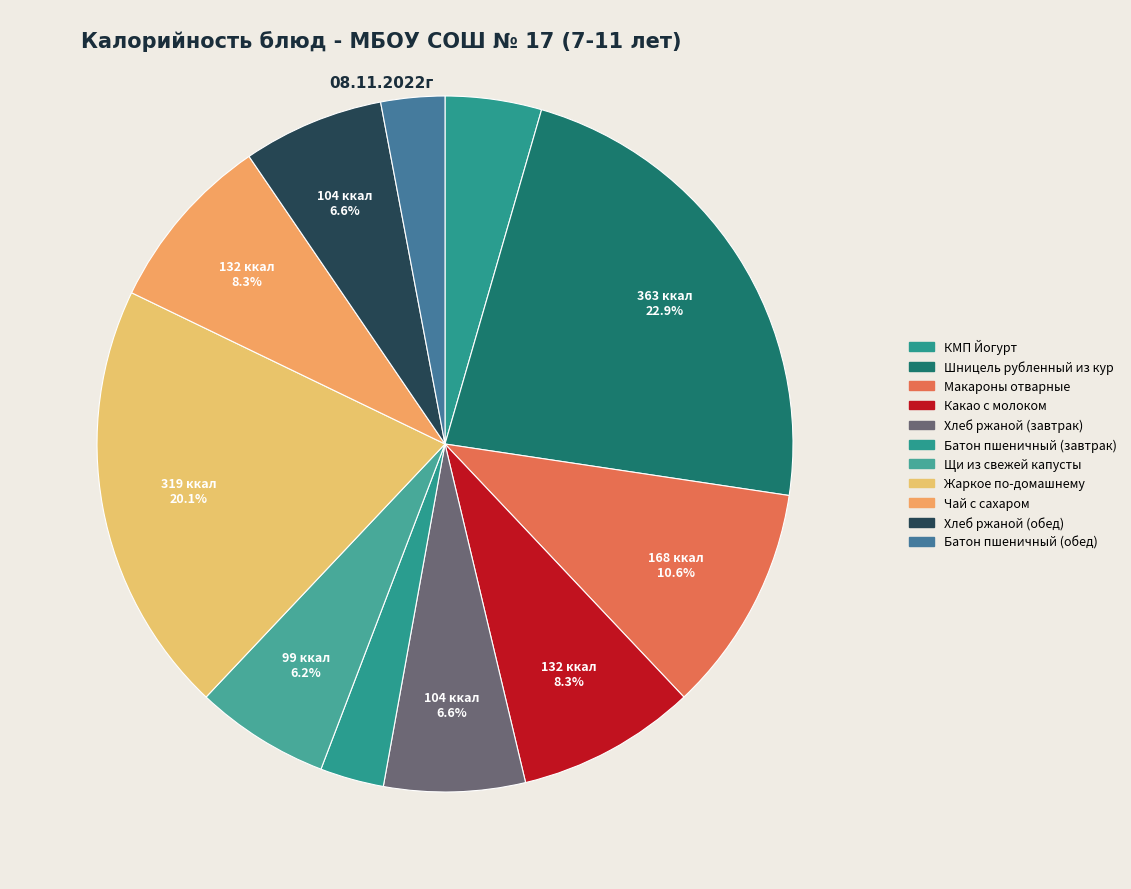

Between Чай с сахаром and Хлеб ржаной (завтрак), which is larger?

Чай с сахаром